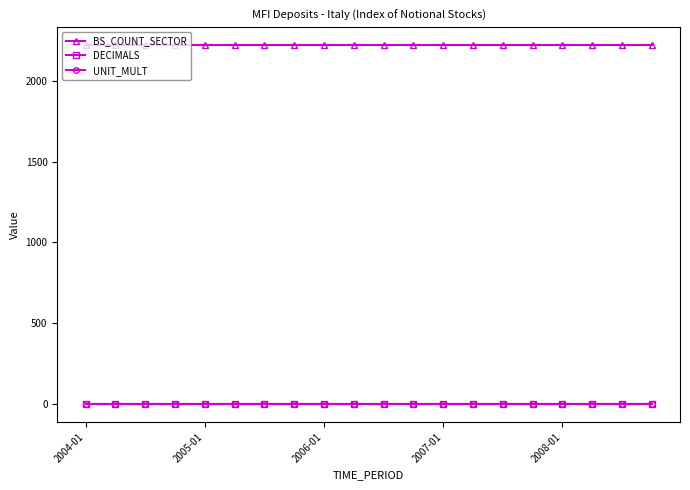

At how many categories does at least one series exceed 1893?

20